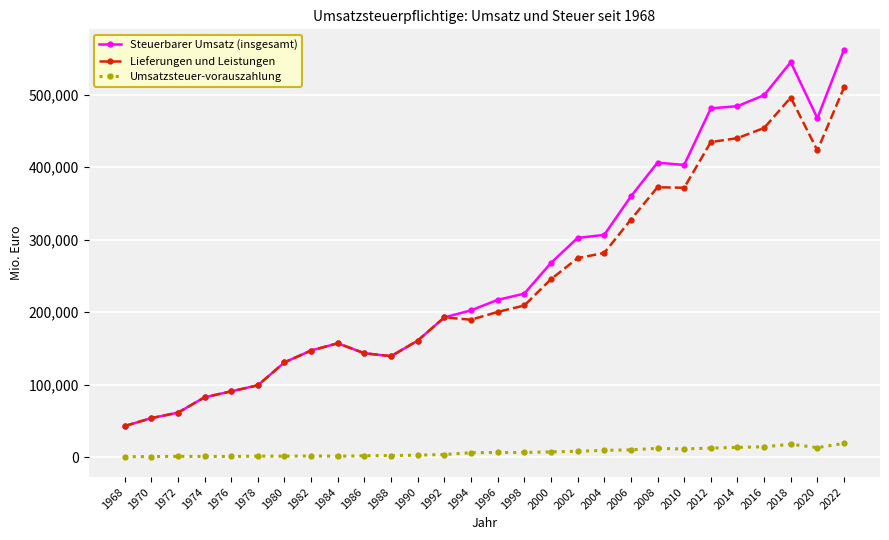

The Steuerbarer Umsatz (insgesamt) series shows 243369.0 at 2014. True or false?

False